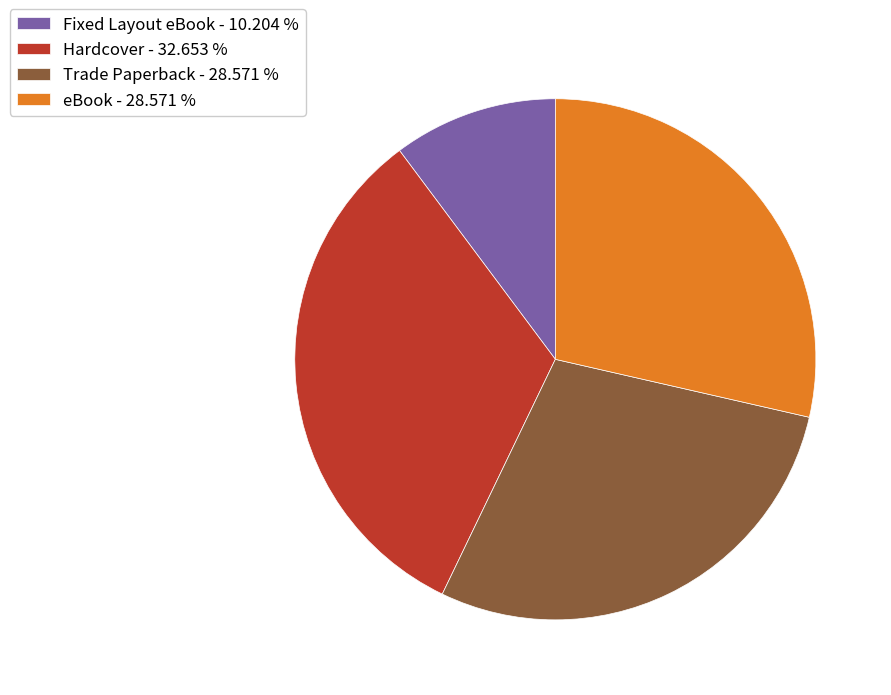

Which category has the biggest portion of the pie?

Hardcover